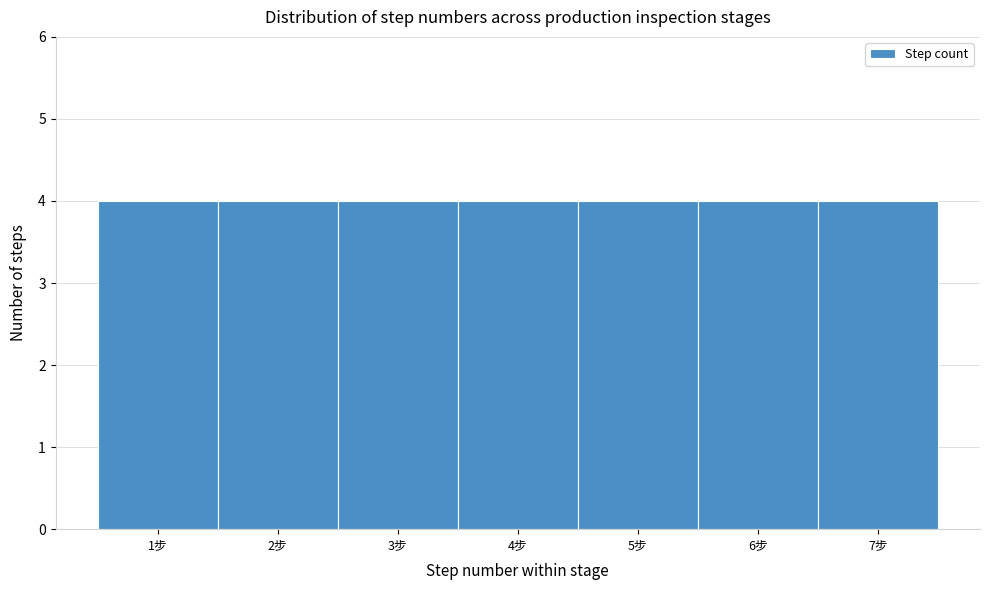

Reading left to right, list every bar in this chart as the range it spans on the x-axis followed by its height. The values are not printed on the chart, so give them approximately, as read against the axis.

0.5 to 1.5: 4
1.5 to 2.5: 4
2.5 to 3.5: 4
3.5 to 4.5: 4
4.5 to 5.5: 4
5.5 to 6.5: 4
6.5 to 7.5: 4